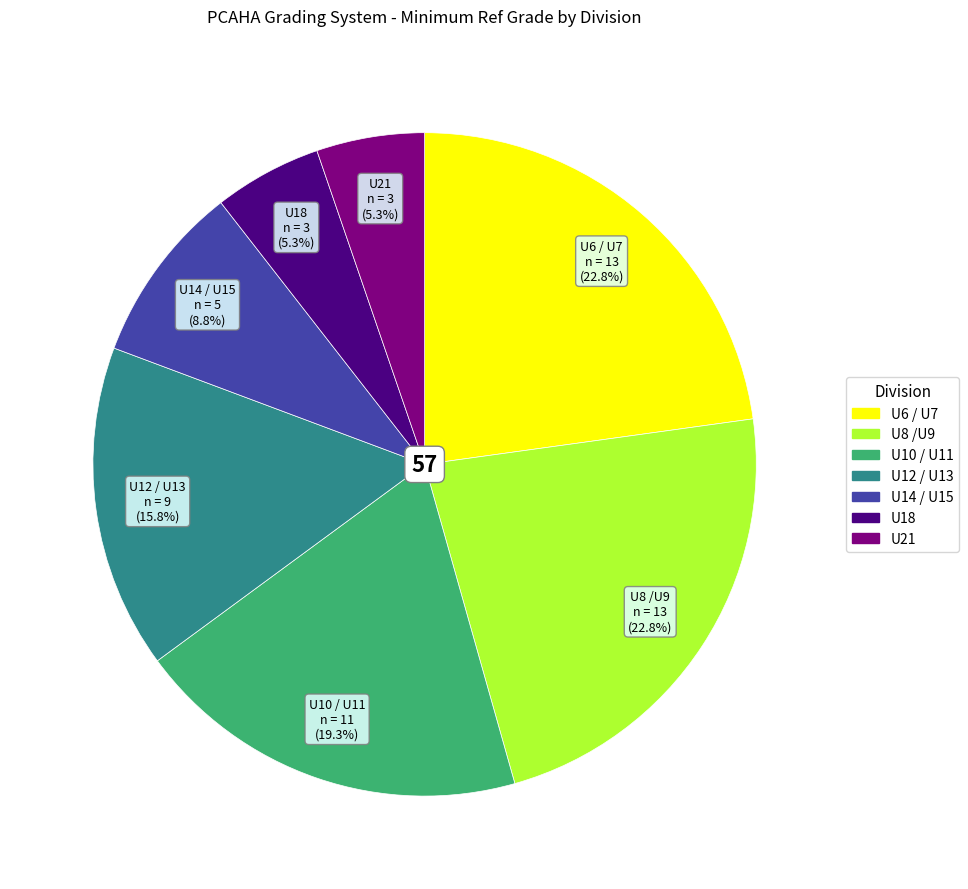

Is U8 /U9 the majority of the pie?

No